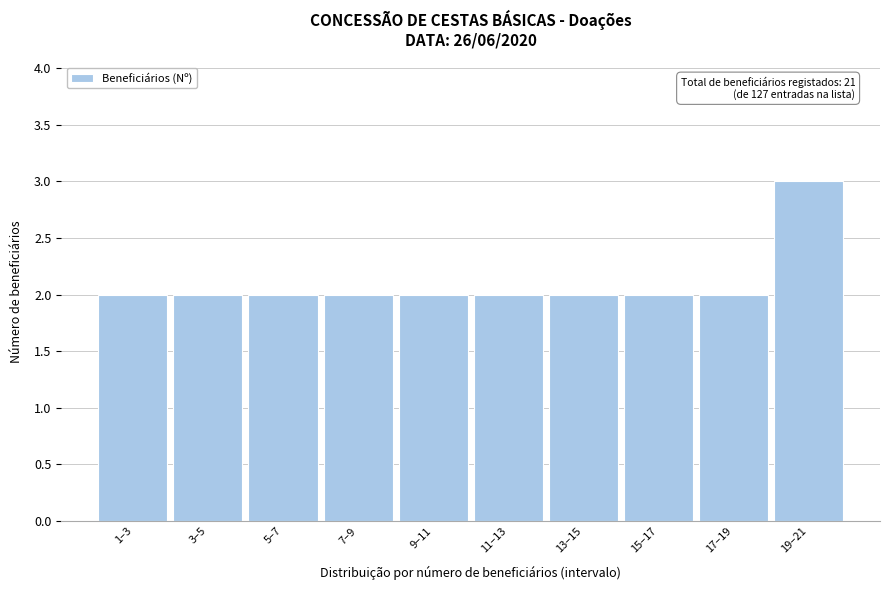

Reading left to right, extract all data points from this chart.

1–3=2	3–5=2	5–7=2	7–9=2	9–11=2	11–13=2	13–15=2	15–17=2	17–19=2	19–21=3